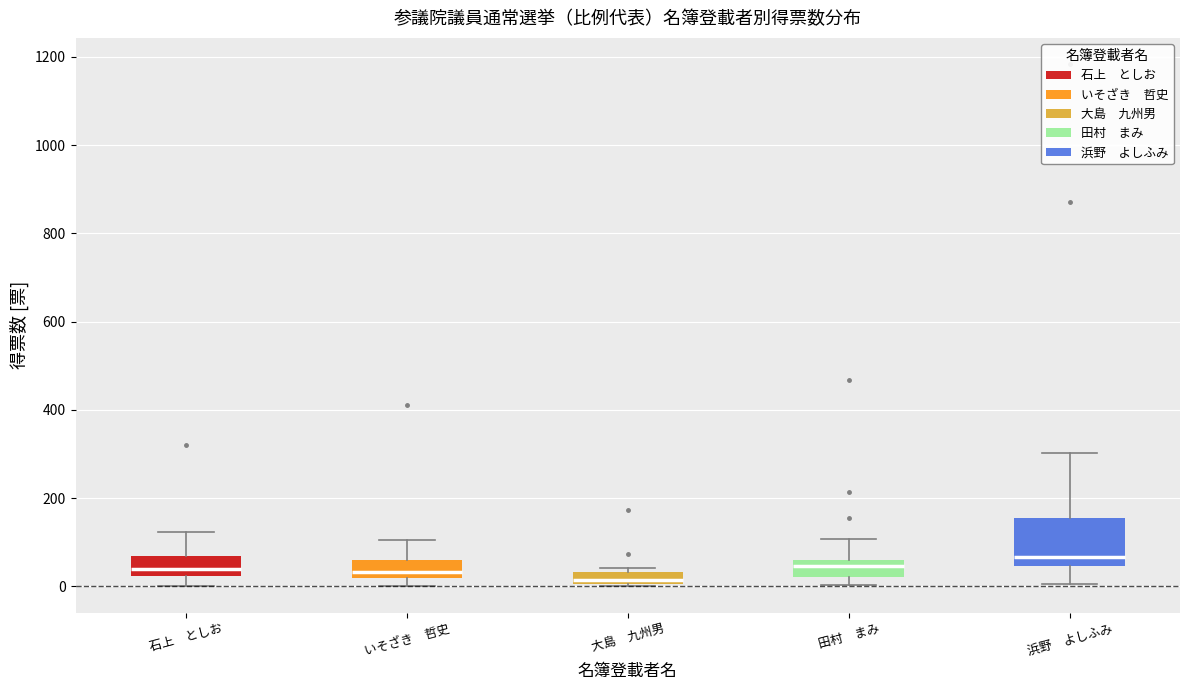

Where does the lower whisker of the box for 石上 としお end on the y-axis? The values are not printed on the chart, so give them approximately, as read against the axis.

0